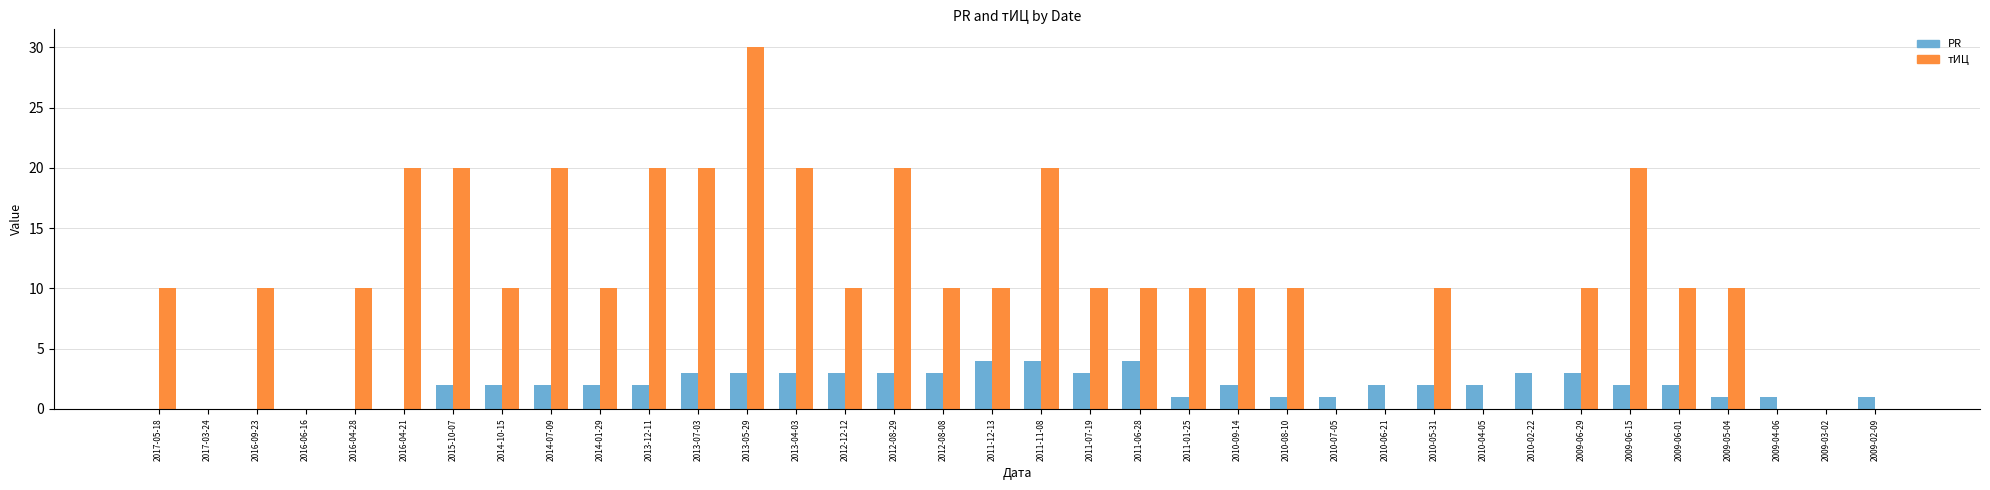

Between 2016-04-28 and 2011-07-19, which series saw the biggest shift?

PR